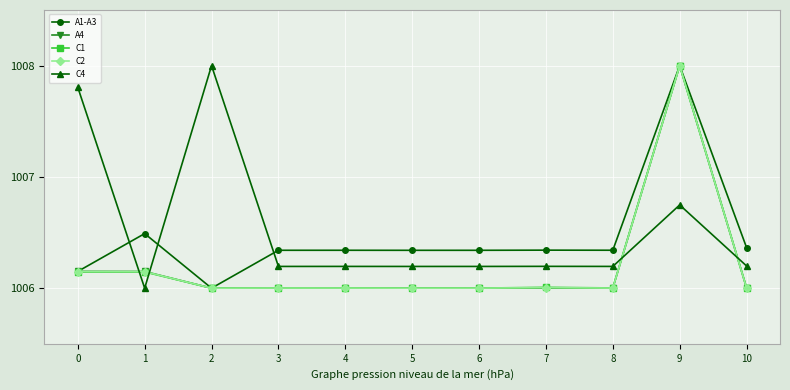

What is the difference between the highest and lowest values at 4?

0.3